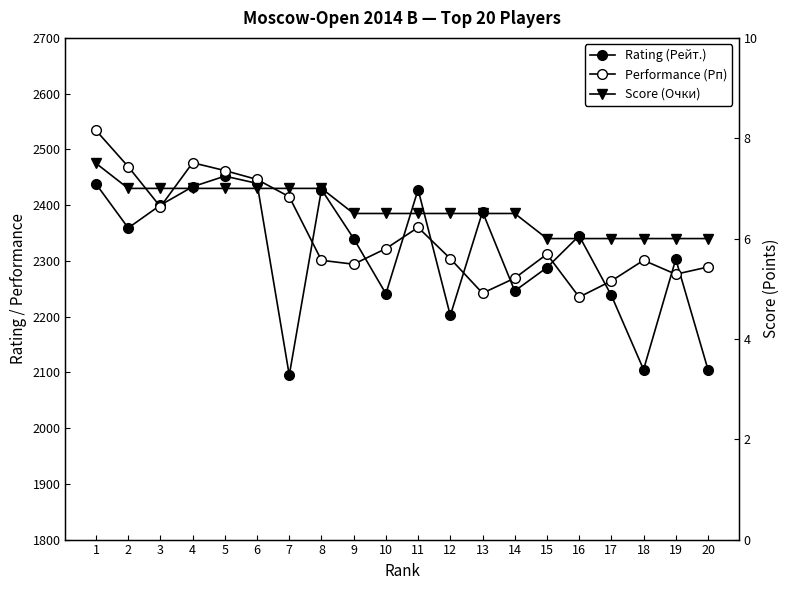

At which label is Performance (Рп) closest to 2384?

3